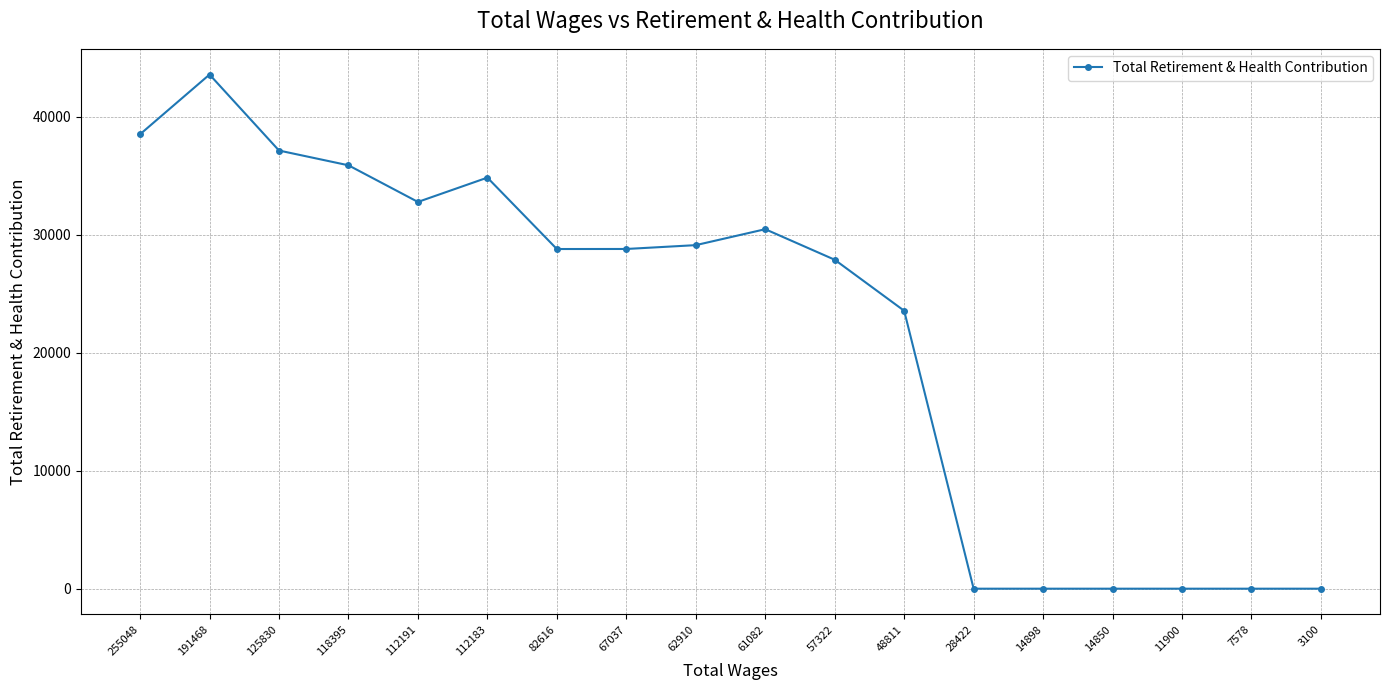

Where does the data first go above 28788?

255048